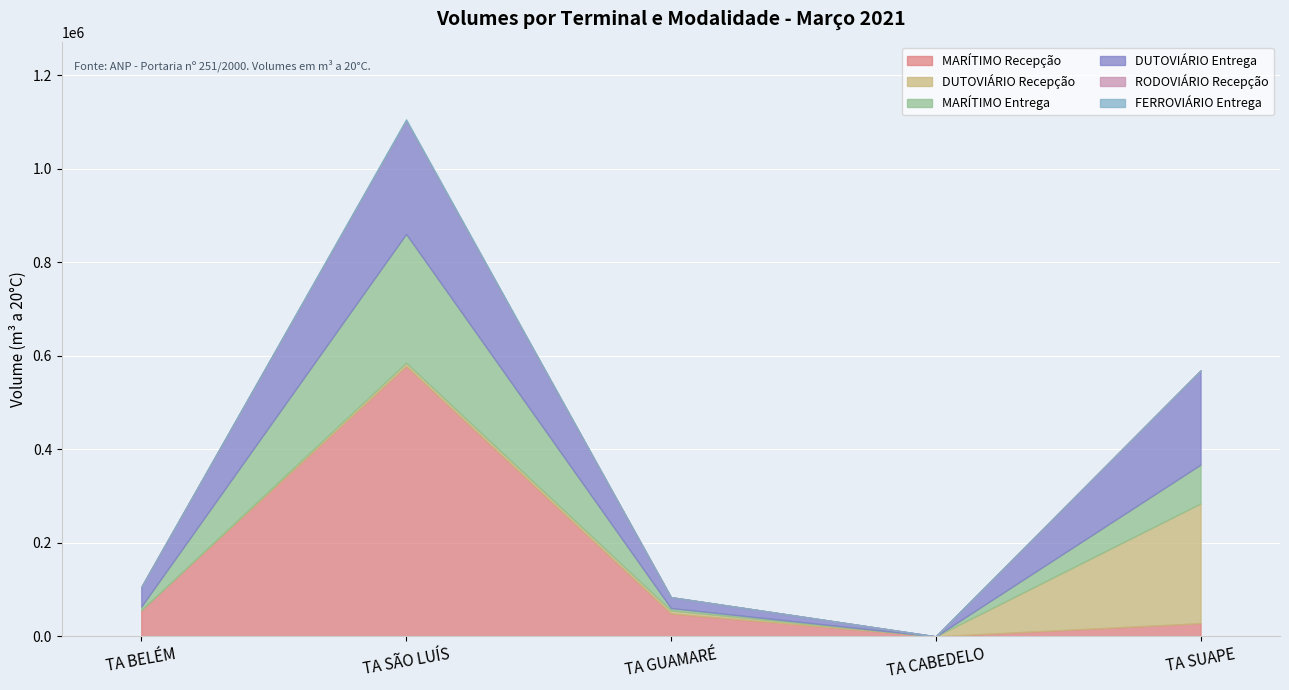

True or false: FERROVIÁRIO Entrega and MARÍTIMO Recepção cross at least once.

False